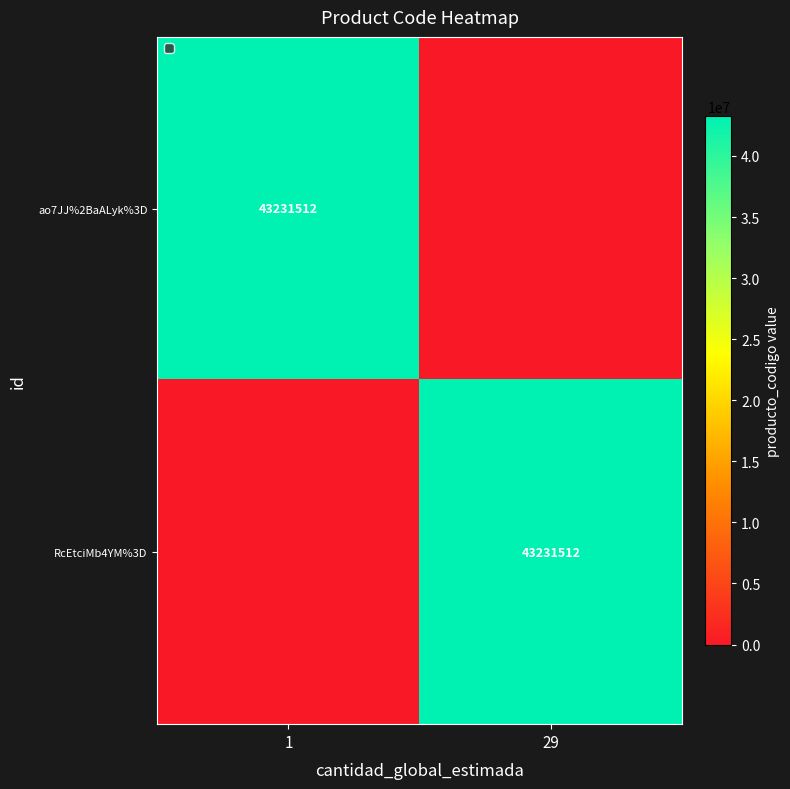

The RcEtciMb4YM%3D series shows 10470007 at 29. True or false?

False